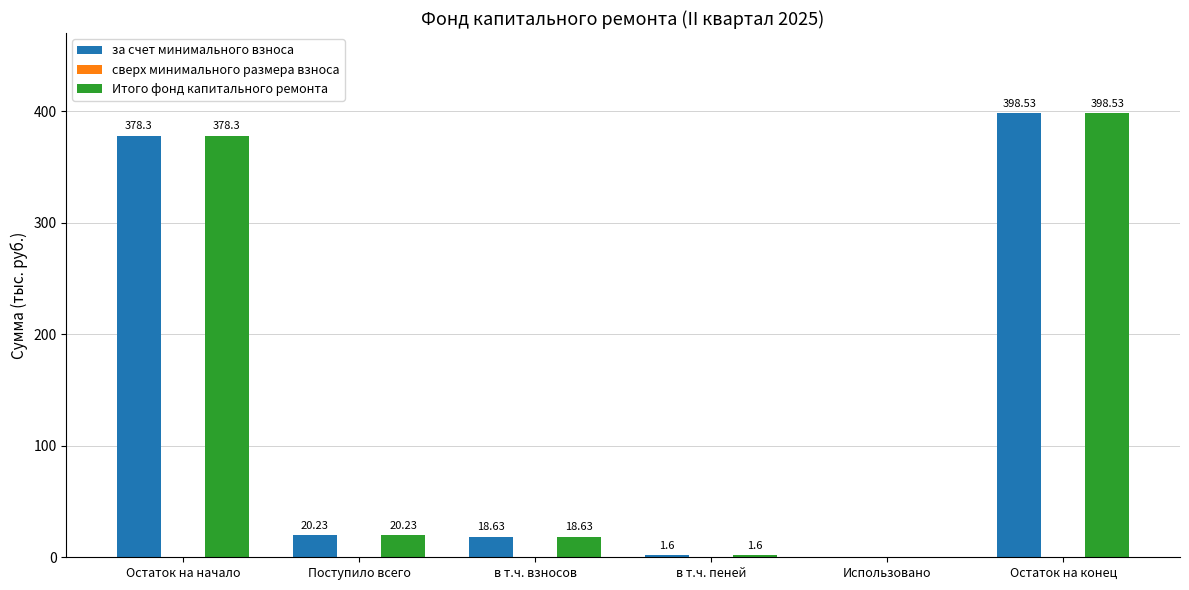

Where is Итого фонд капитального ремонта nearest to the value 199?

Поступило всего